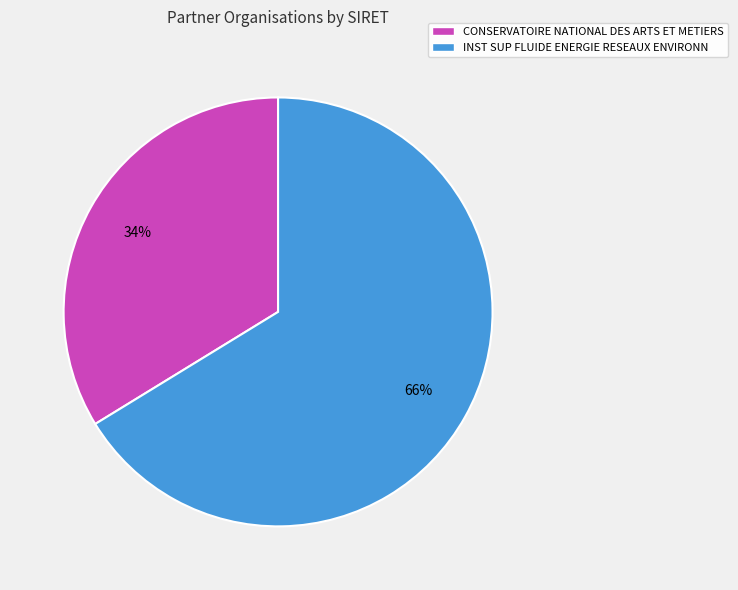

Count the number of slices in the pie.

2